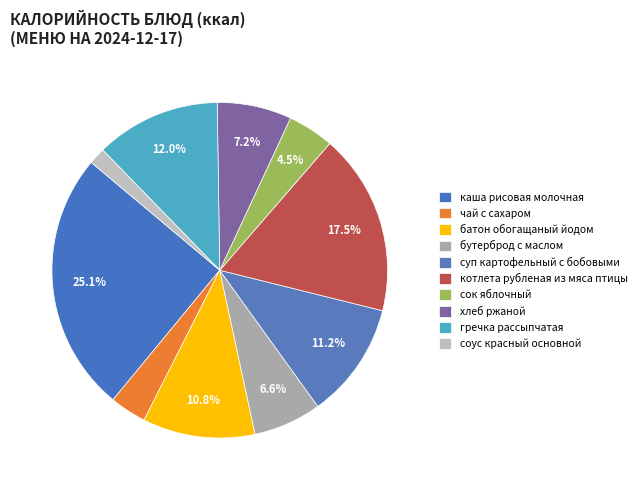

What is the largest slice in the pie chart?

каша рисовая молочная